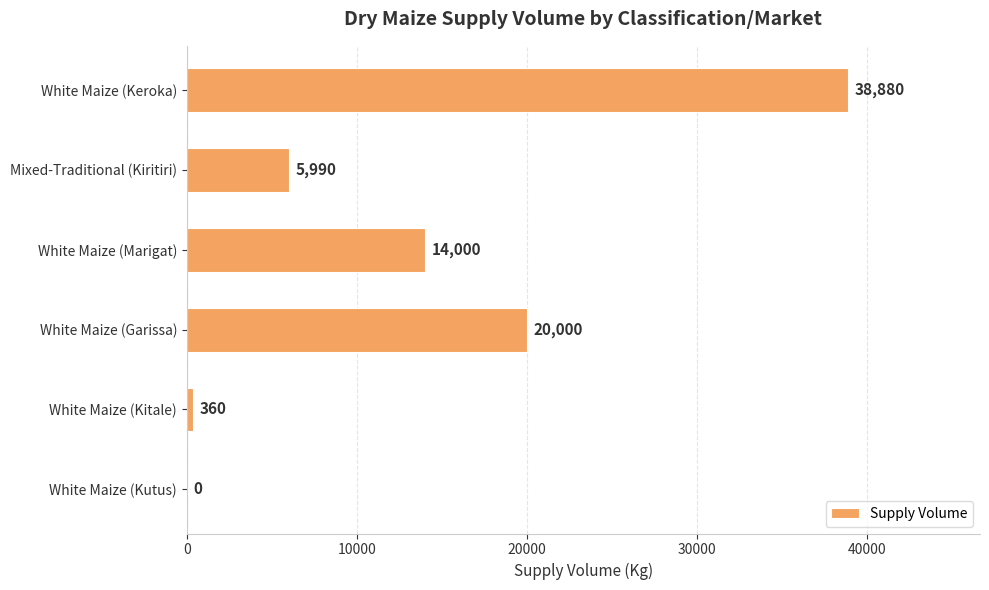

What is the sum of the values at White Maize (Garissa) and White Maize (Keroka)?

58880